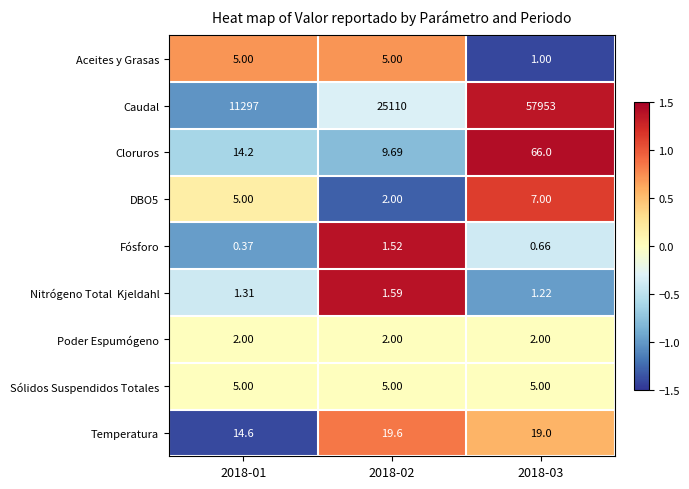

Is the value of Caudal at 2018-01 greater than the value of Poder Espumógeno at 2018-03?

Yes